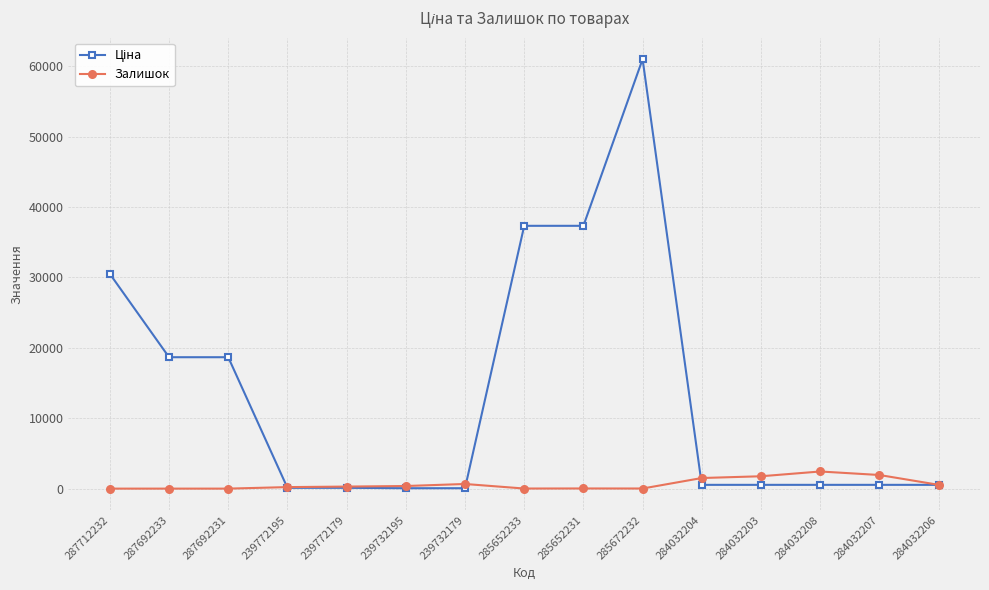

Which label corresponds to the largest value in the chart?

285672232